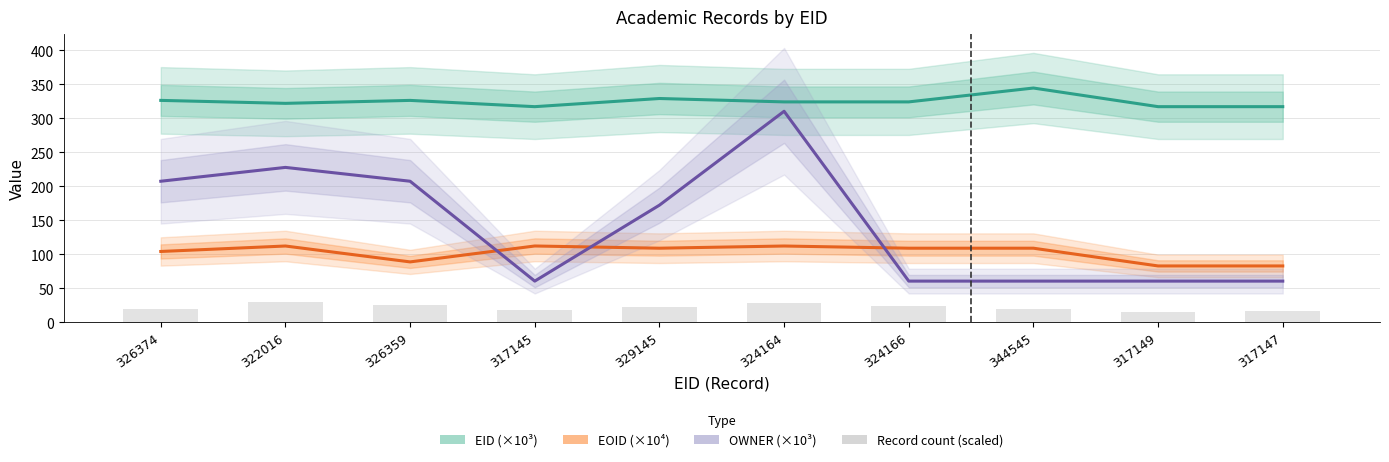

The value of Record count (scaled) at 322016 is 19.1. True or false?

False